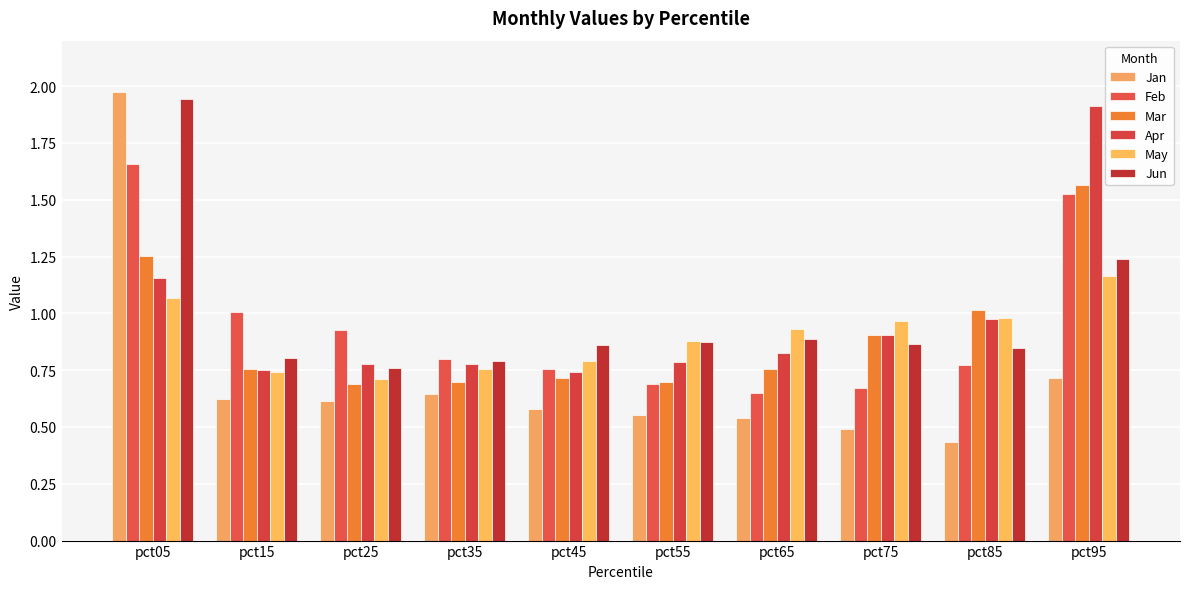

Rank the series at pct95 from lowest to highest value.

Jan, May, Jun, Feb, Mar, Apr